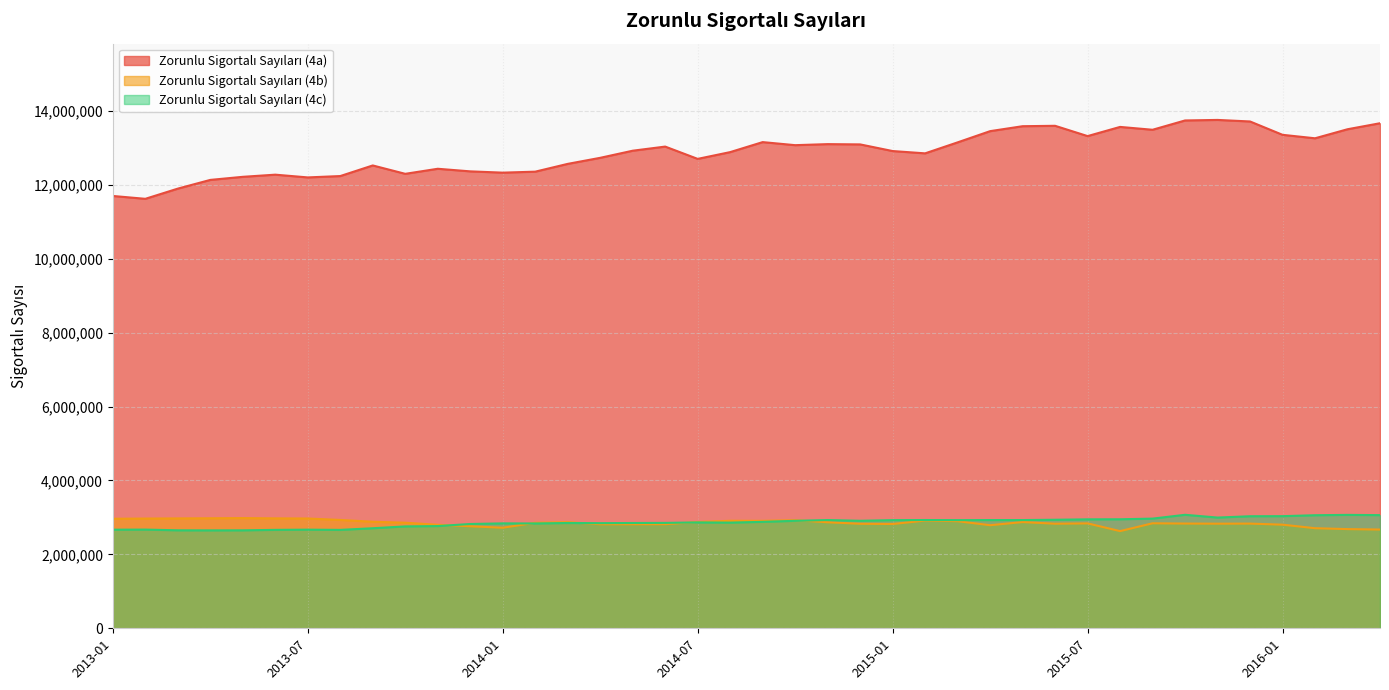

What is the difference between the maximum and second lowest values in the Zorunlu Sigortalı Sayıları (4c) series?

420264